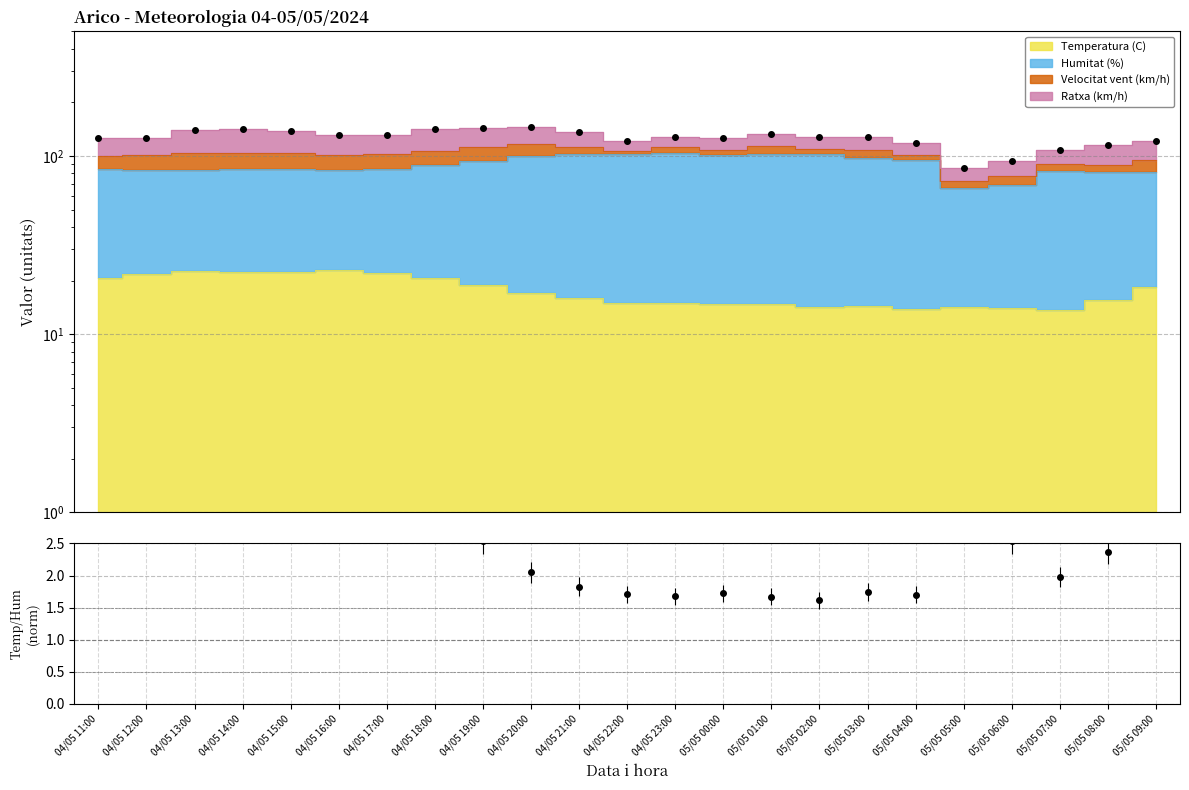

Which category has the lowest value across all series?

05/05 05:00